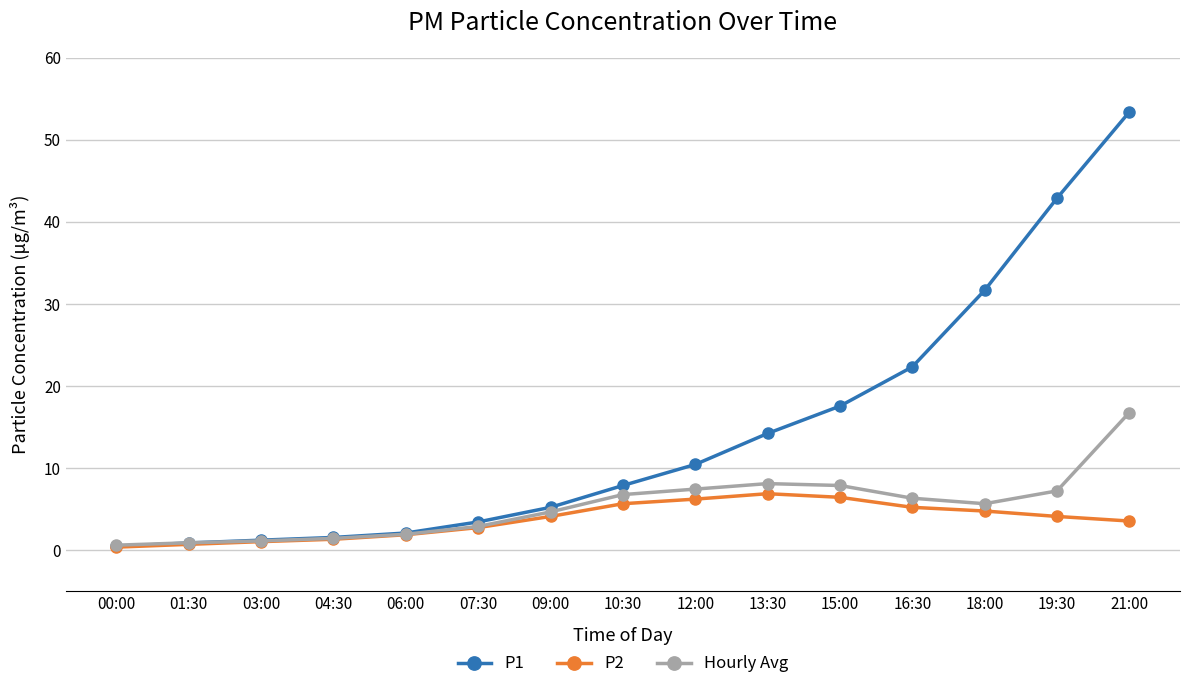

What is the label of the 3rd point from the right?

18:00